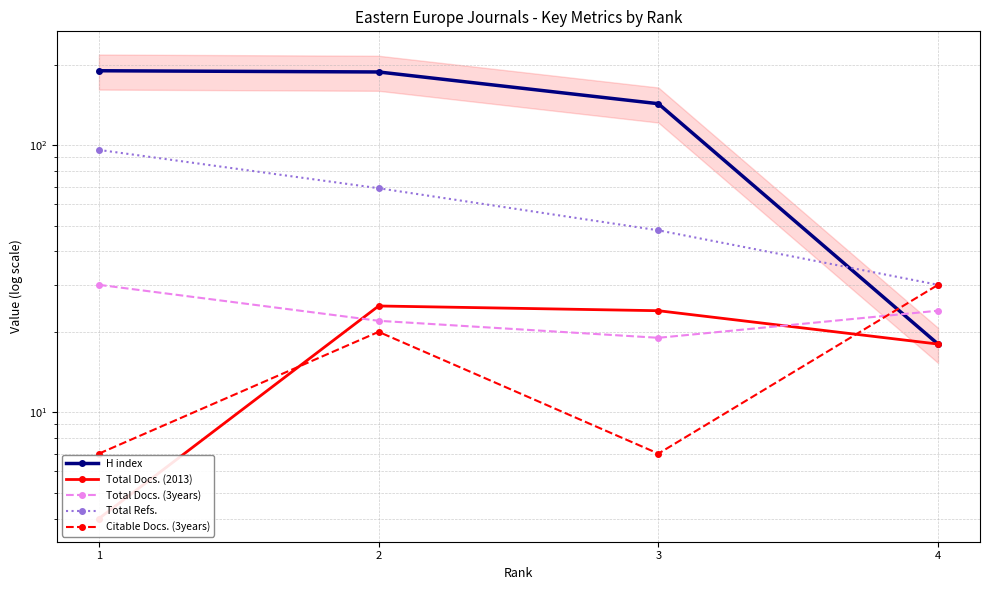

What is the average value of the H index series?

135